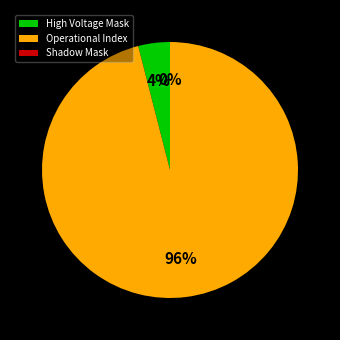

How many segments does this pie chart have?

3